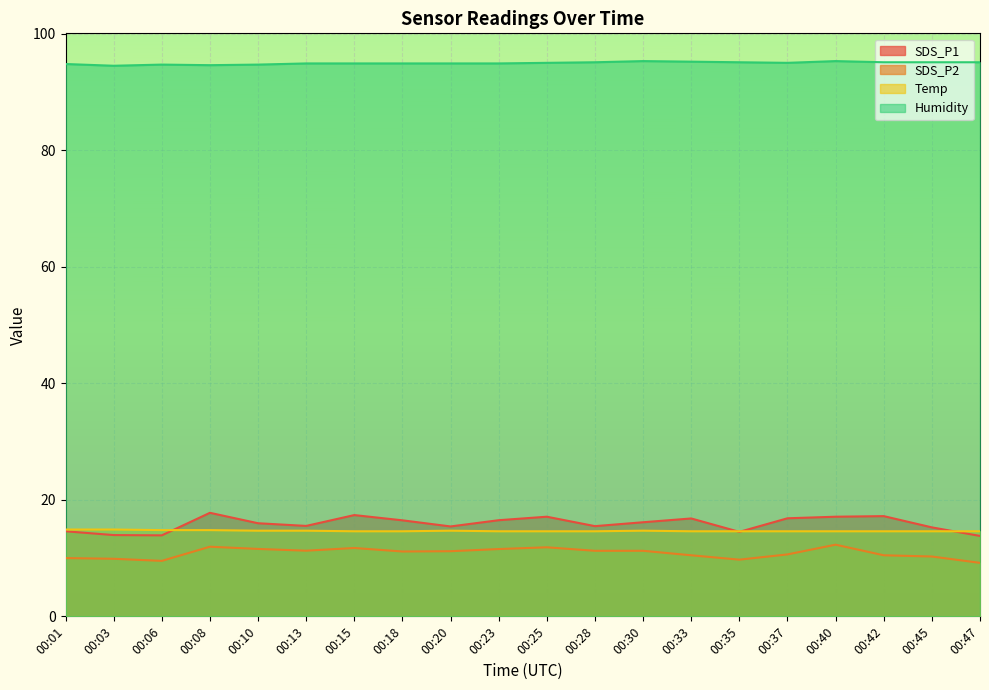

At how many categories does at least one series exceed 37?

20